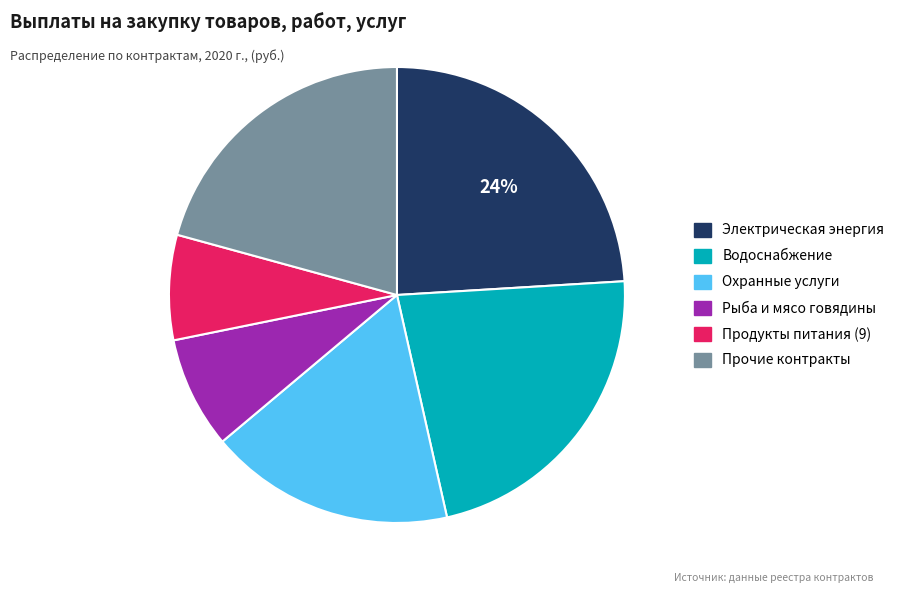

To the nearest percent, what is the average slice percentage?

17%